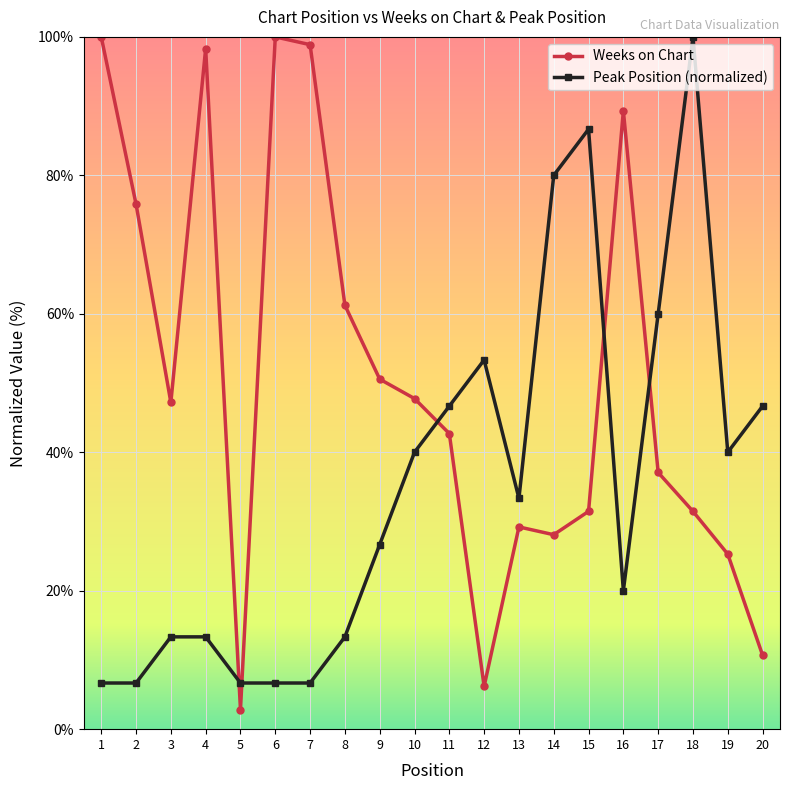

Rank the series by their average value, from lowest to highest.

Peak Position (normalized), Weeks on Chart